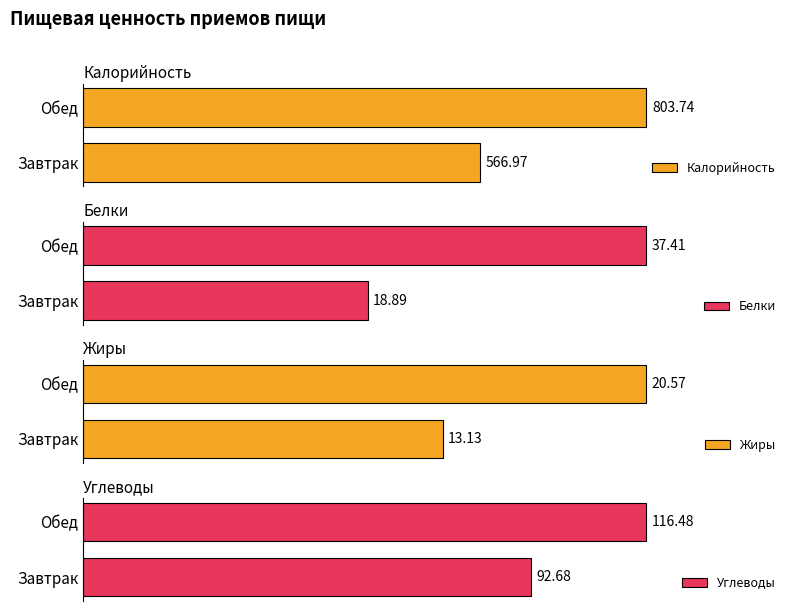

List the labels in order of Углеводы value, smallest first.

Завтрак, Обед